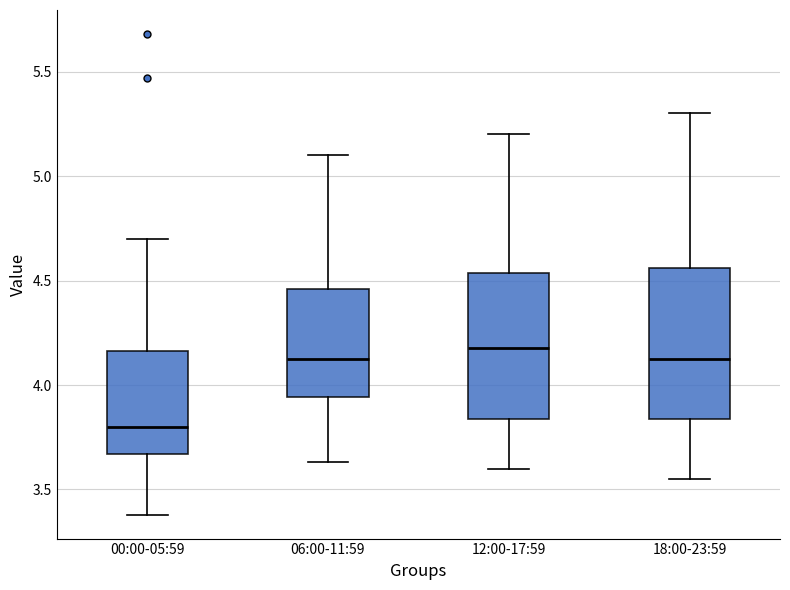

Reading left to right, transcribe this box plot: for each box, give where its median line is, the range the box spans, and where its two whiskers end, as read against the y-axis. The values are not printed on the chart, so give them approximately, as read against the axis.

00:00-05:59: median 3.80, box 3.65 to 4.15, whiskers 3.40 to 4.70
06:00-11:59: median 4.15, box 3.95 to 4.45, whiskers 3.65 to 5.10
12:00-17:59: median 4.20, box 3.85 to 4.55, whiskers 3.60 to 5.20
18:00-23:59: median 4.15, box 3.85 to 4.55, whiskers 3.55 to 5.30